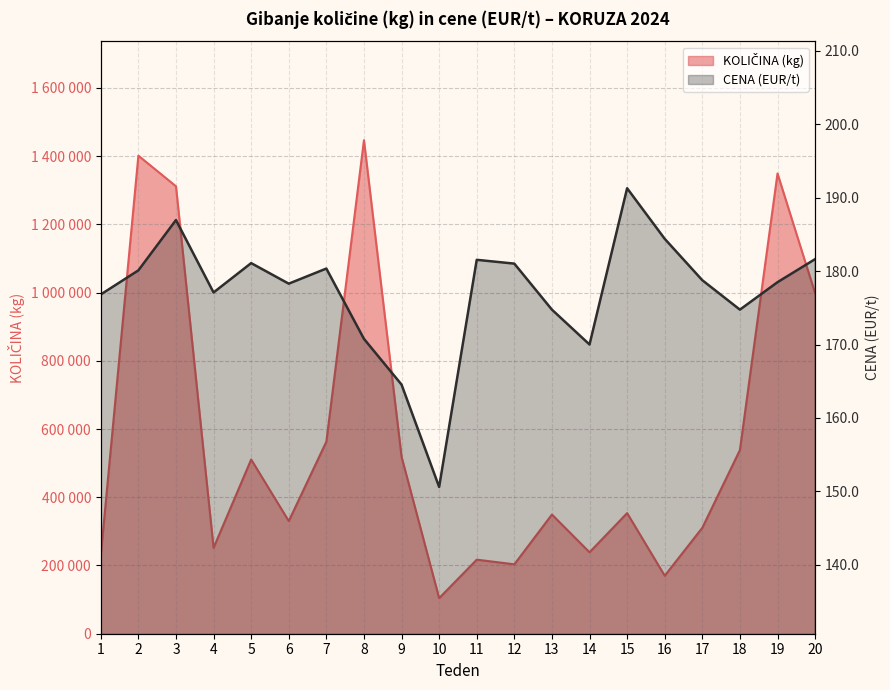

Reading left to right, extract all data points from this chart.

KOLIČINA (kg): 1=229660.0	2=1401179.0	3=1311376.0	4=251860.0	5=510649.0	6=330194.0	7=562967.0	8=1446448.0	9=518722.0	10=104306.0	11=217063.0	12=203475.0	13=349314.0	14=238750.0	15=353499.0	16=170003.0	17=310502.0	18=538369.0	19=1348992.0	20=997938.0
CENA (EUR/t): 1=176.8	2=180.1	3=187.0	4=177.1	5=181.1	6=178.3	7=180.3	8=170.8	9=164.5	10=150.6	11=181.5	12=181.0	13=174.8	14=170.0	15=191.3	16=184.4	17=178.8	18=174.8	19=178.5	20=181.6